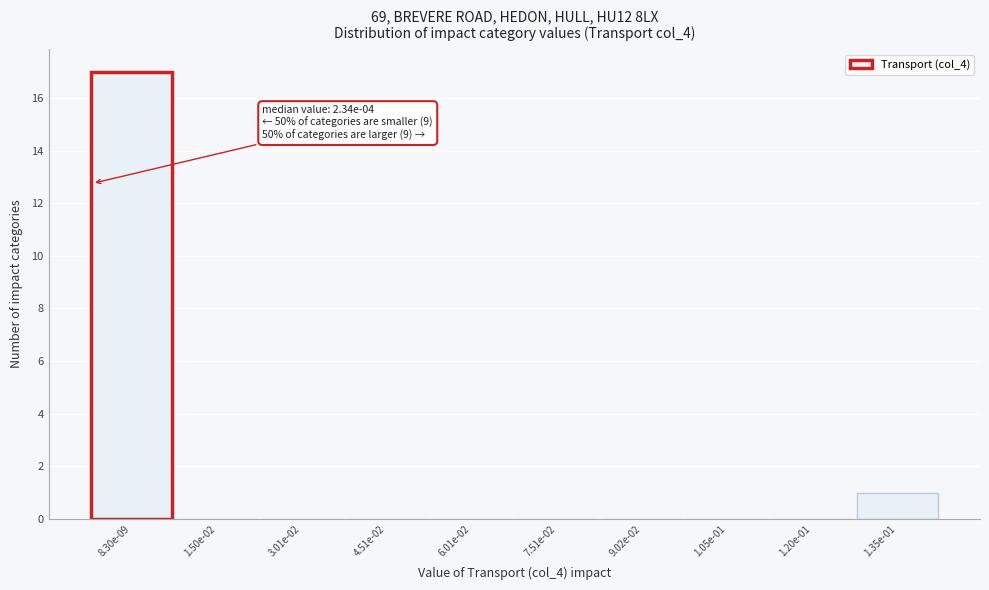

Reading left to right, transcribe all the data shown in this chart.

8.30e-09=17	1.50e-02=0	3.01e-02=0	4.51e-02=0	6.01e-02=0	7.51e-02=0	9.02e-02=0	1.05e-01=0	1.20e-01=0	1.35e-01=1